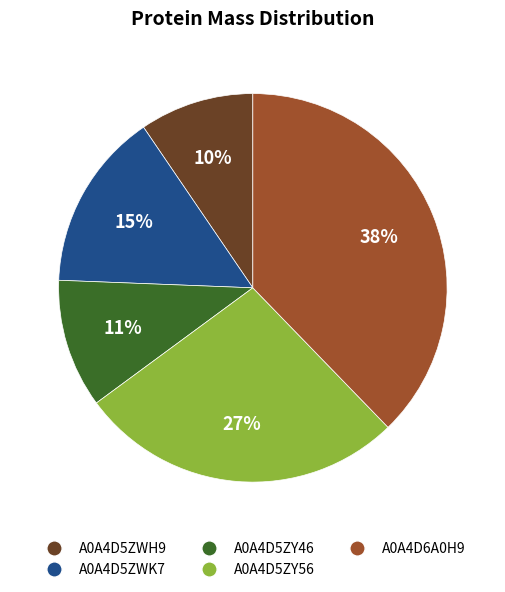

Between A0A4D6A0H9 and A0A4D5ZY46, which is larger?

A0A4D6A0H9